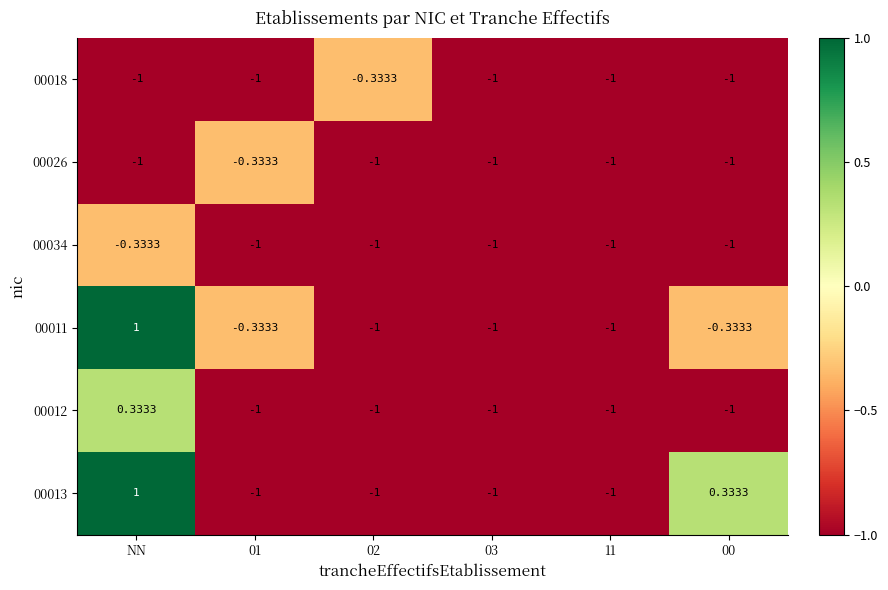

At which label does 00012 reach its peak?

NN